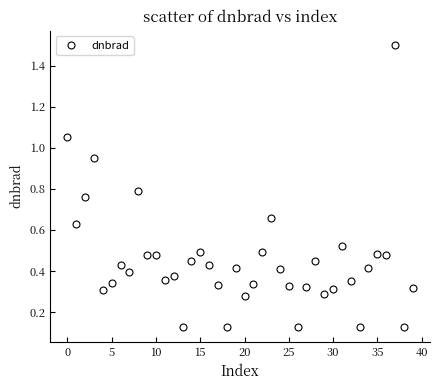

What is the difference between the maximum and minimum values?

1.4